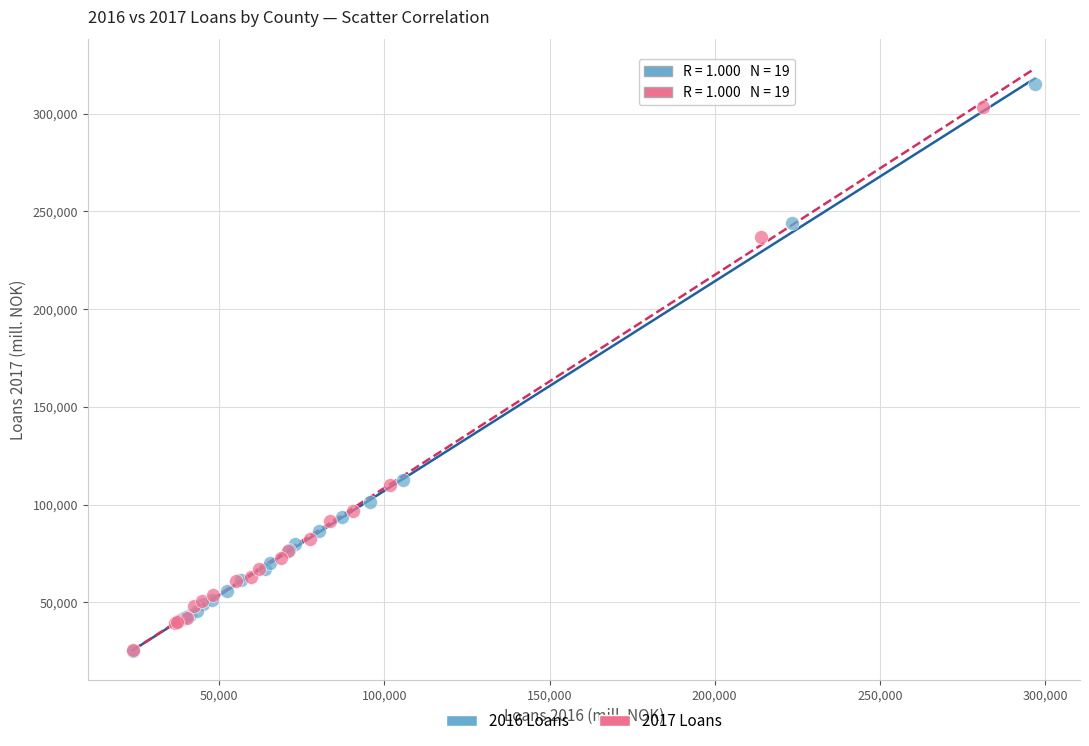

Which series contains the highest Y value?

2016 Loans